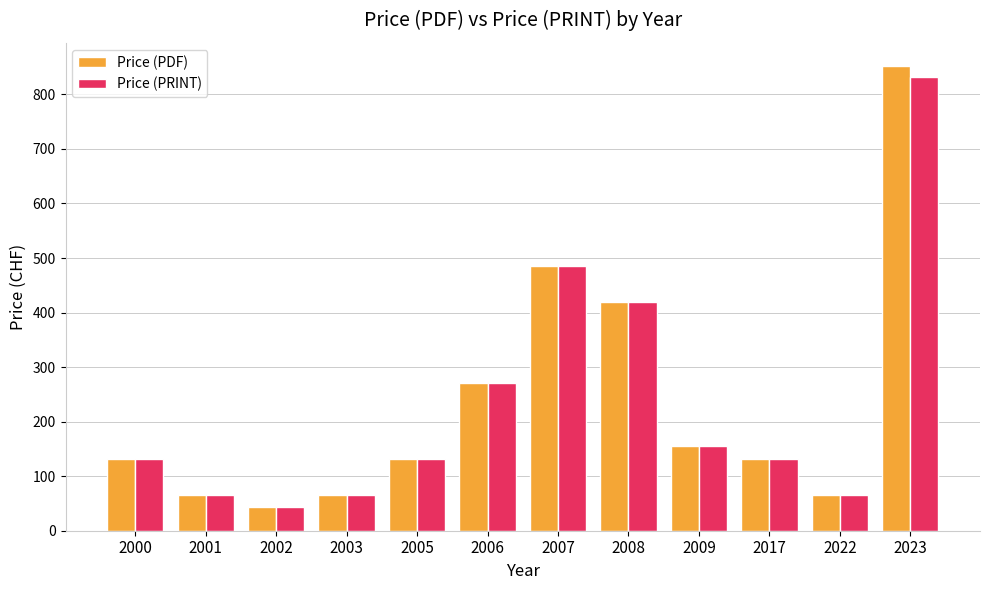

True or false: Price (PRINT) has a value of 195 at 2008.

False